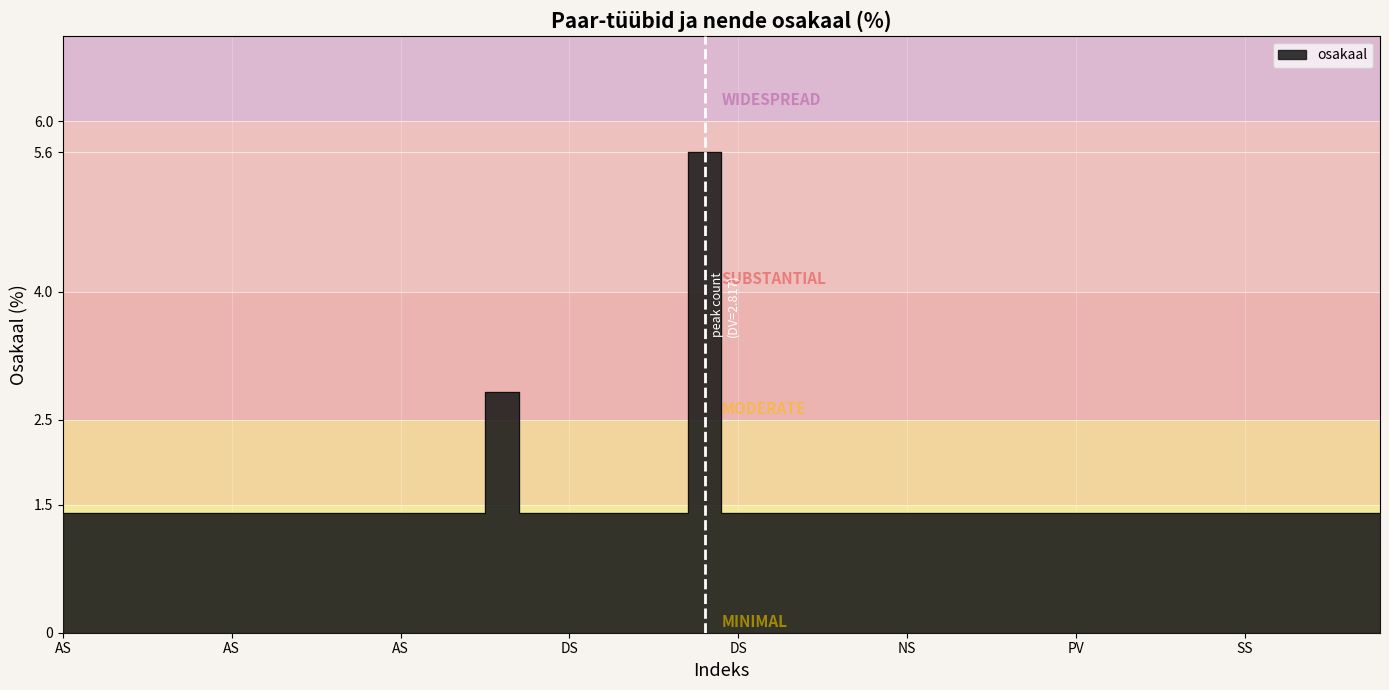

Reading left to right, what are all the values shown in this chart?

AS=1.4	AS=1.4	AS=1.4	AS=1.4	AS=1.4	AS=1.4	AS=1.4	AA=1.4	AS=1.4	AS=1.4	AS=1.4	AS=1.4	AS=1.4	DV=2.8	DA=1.4	DS=1.4	DS=1.4	DS=1.4	DA=1.4	DD=5.6	DS=1.4	DS=1.4	DV=1.4	DV=1.4	JD=1.4	NS=1.4	NS=1.4	PS=1.4	PS=1.4	PS=1.4	PV=1.4	PV=1.4	SD=1.4	SD=1.4	SV=1.4	SS=1.4	SD=1.4	SA=1.4	SV=1.4	SD=1.4